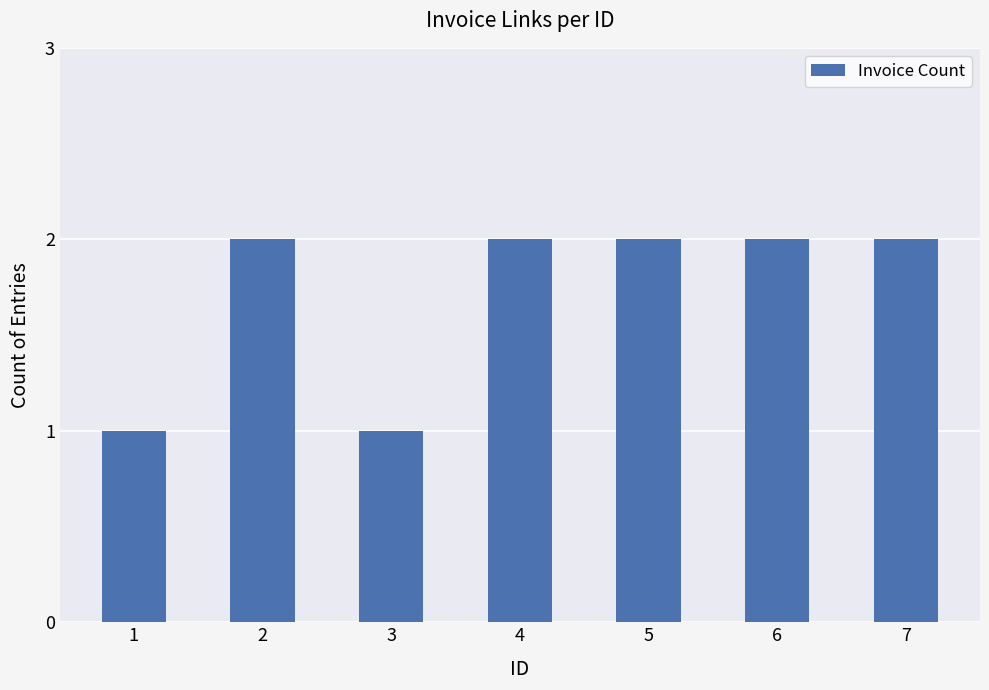

Does the chart contain any negative values?

No